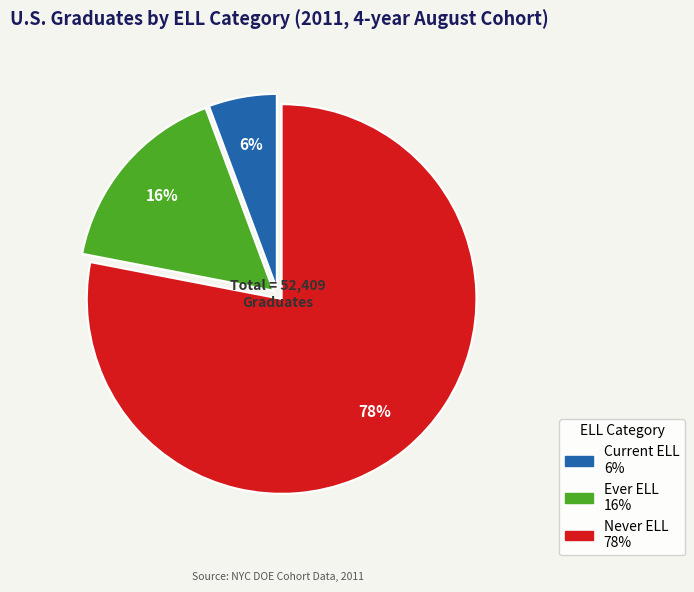

True or false: Current ELL accounts for 6% of the total.

True